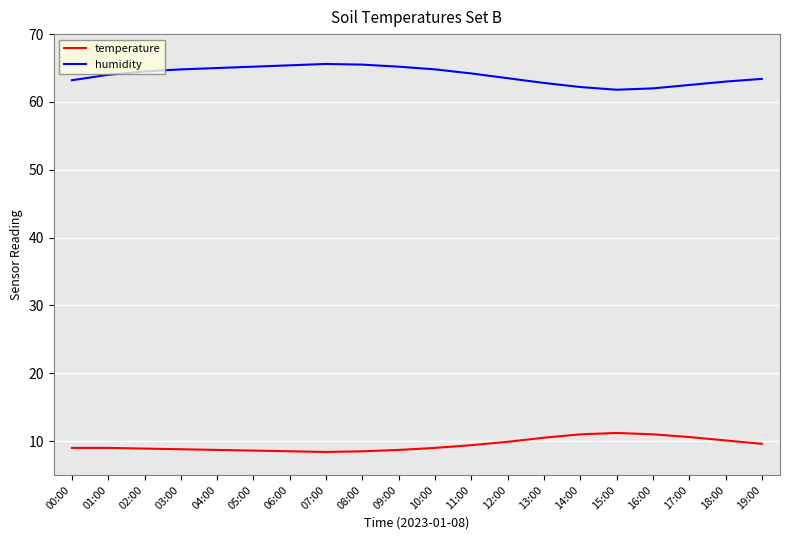

What is the maximum value shown in the chart?

65.6